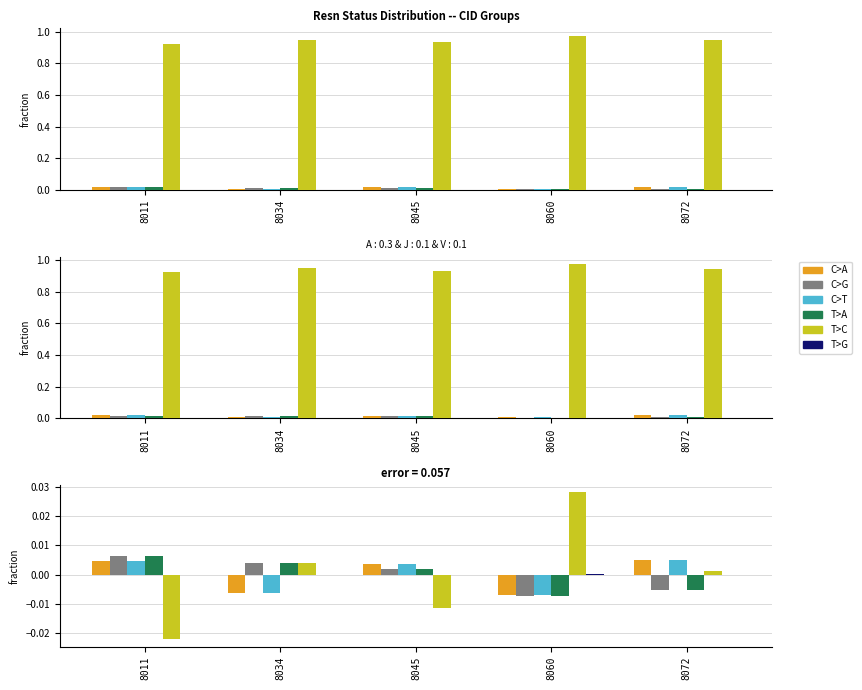

Is it true that C>A equals 0.0 at 8045?

True